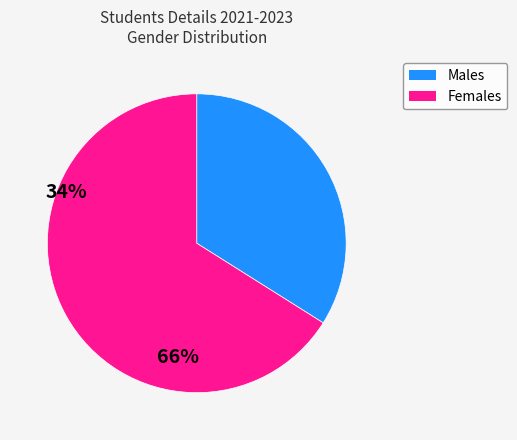

Does any single category account for the majority?

Yes